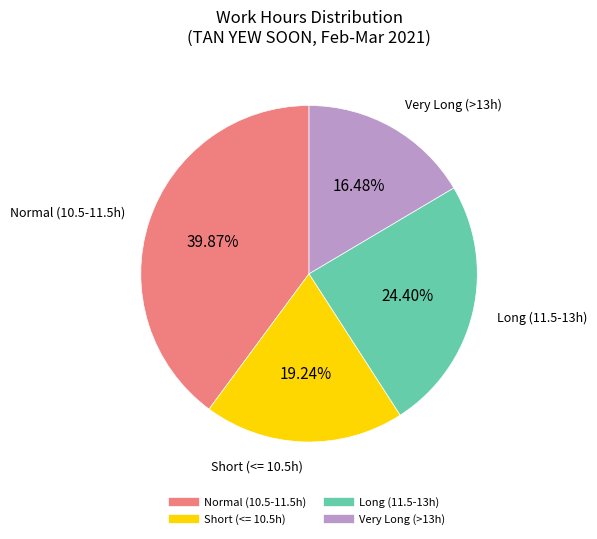

Is there any slice that represents more than half of the pie?

No